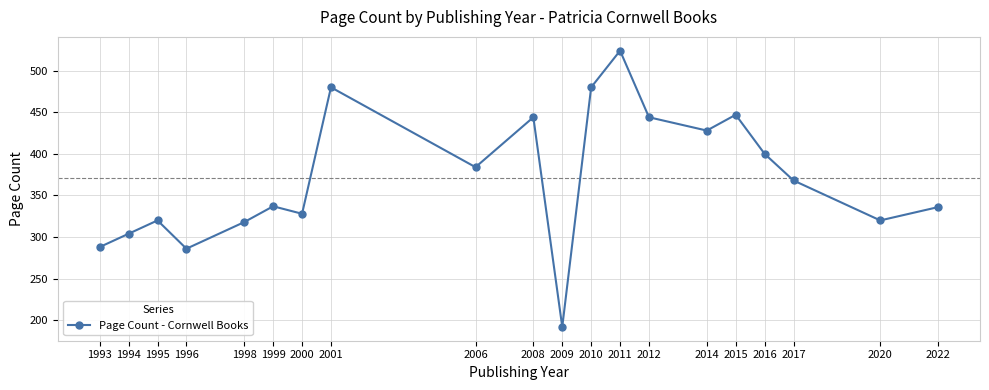

Between 1994 and 2022, which is larger?

2022